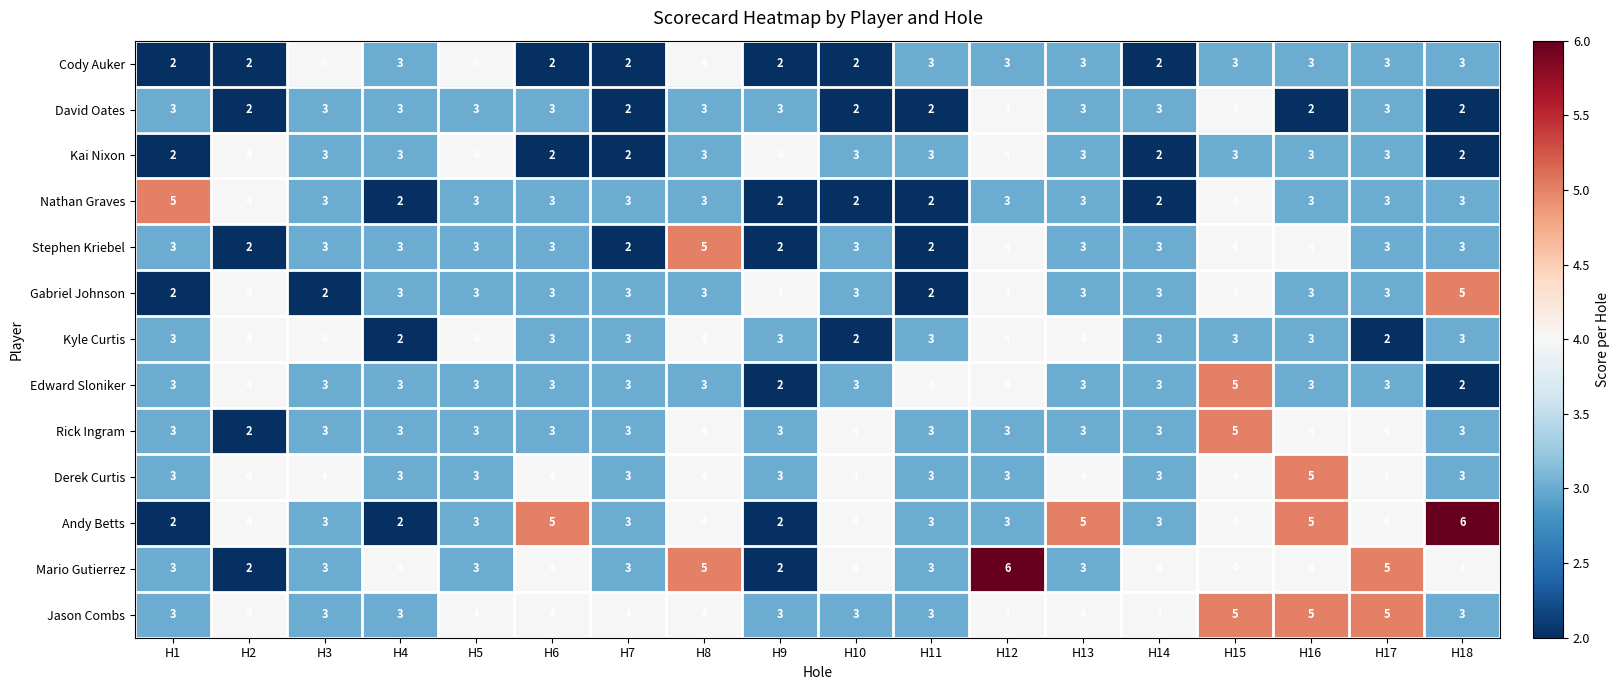

What value does the Stephen Kriebel series have at H17?

3